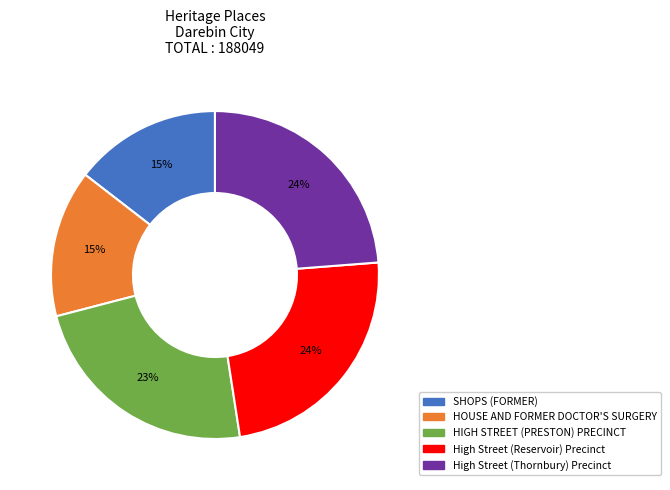

Approximately how many times larger is the value at SHOPS (FORMER) compared to High Street (Reservoir) Precinct?

0.6